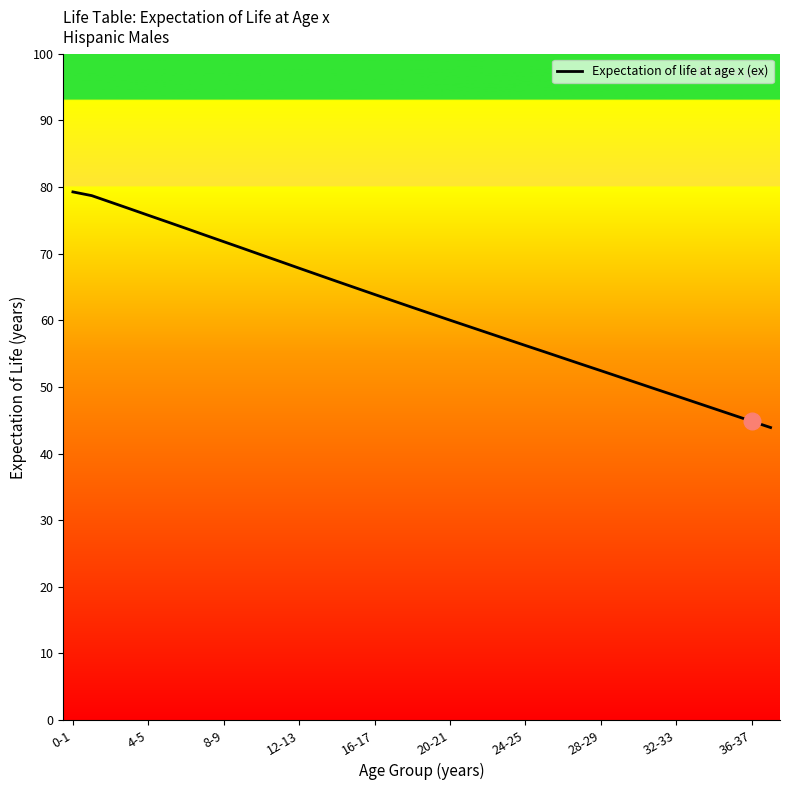

What is the difference between the maximum and minimum values?

35.4